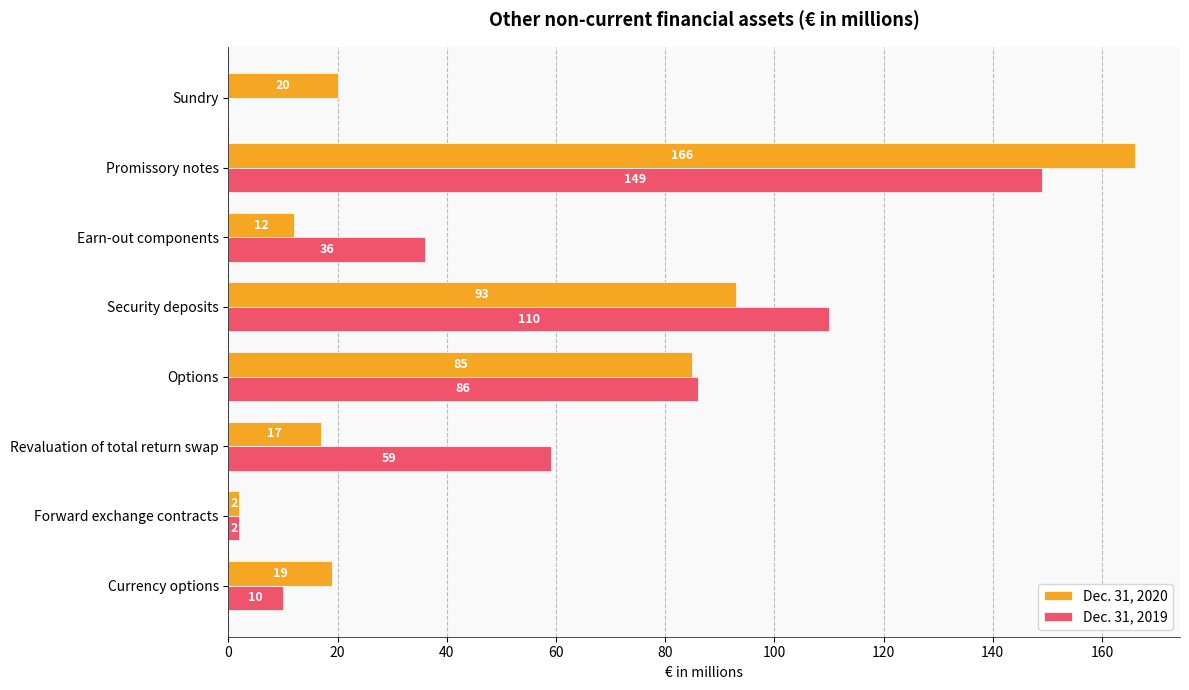

At which category does the chart reach its peak across all series?

Promissory notes